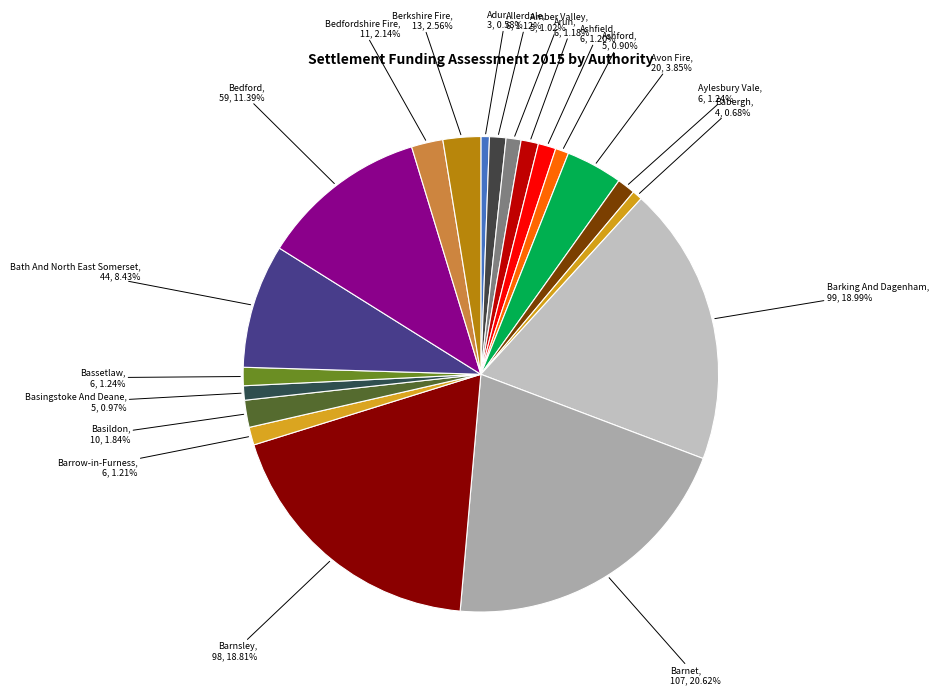

Does Bedfordshire Fire represent more than half of the total?

No